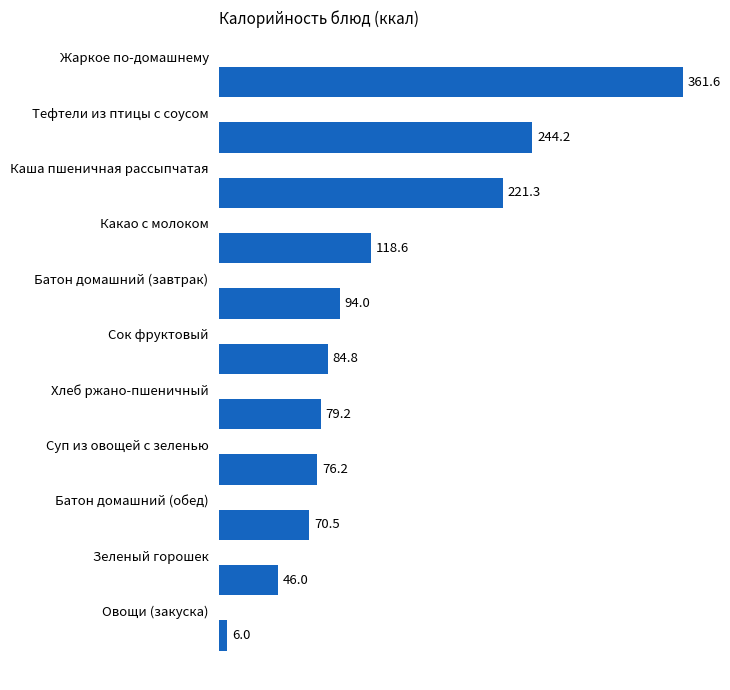

What is the value of the 10th bar from the top?

46.0